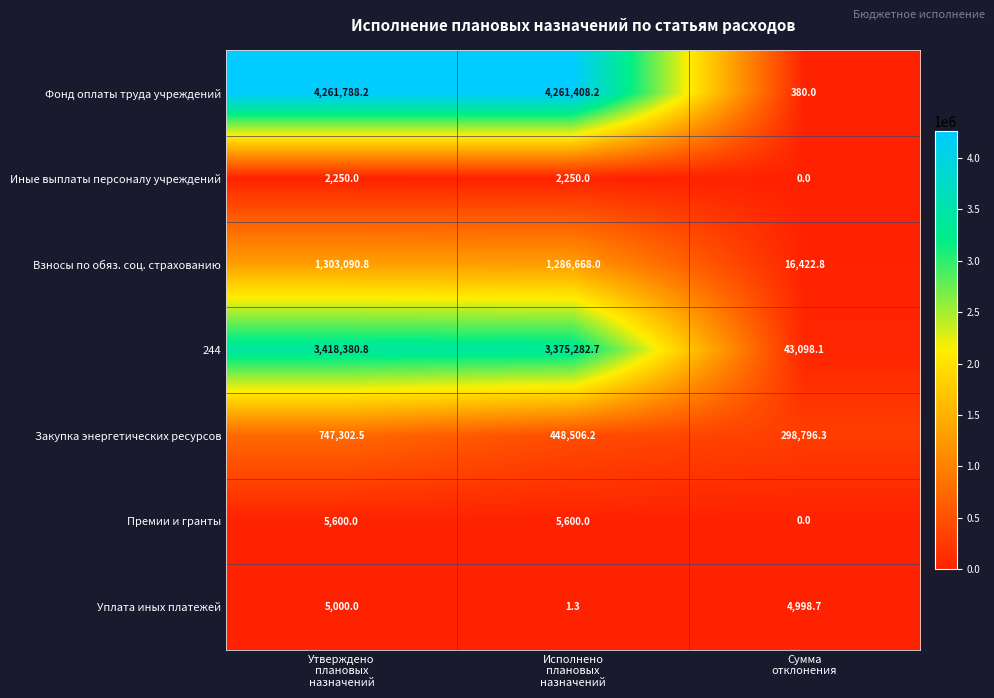

What is the greatest value displayed?

4261788.2